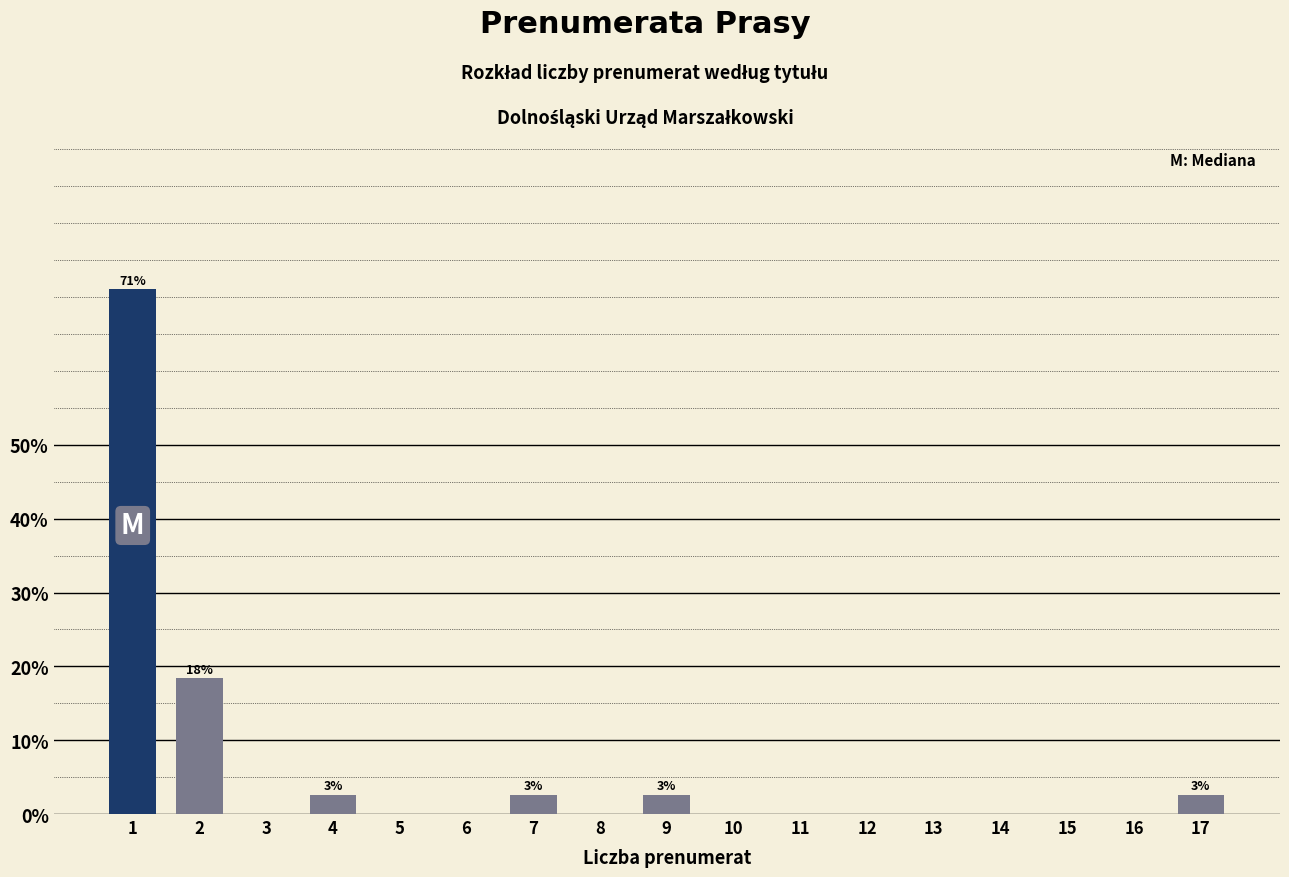

Reading left to right, transcribe all the data shown in this chart.

1=71.1	2=18.4	3=0.0	4=2.6	5=0.0	6=0.0	7=2.6	8=0.0	9=2.6	10=0.0	11=0.0	12=0.0	13=0.0	14=0.0	15=0.0	16=0.0	17=2.6